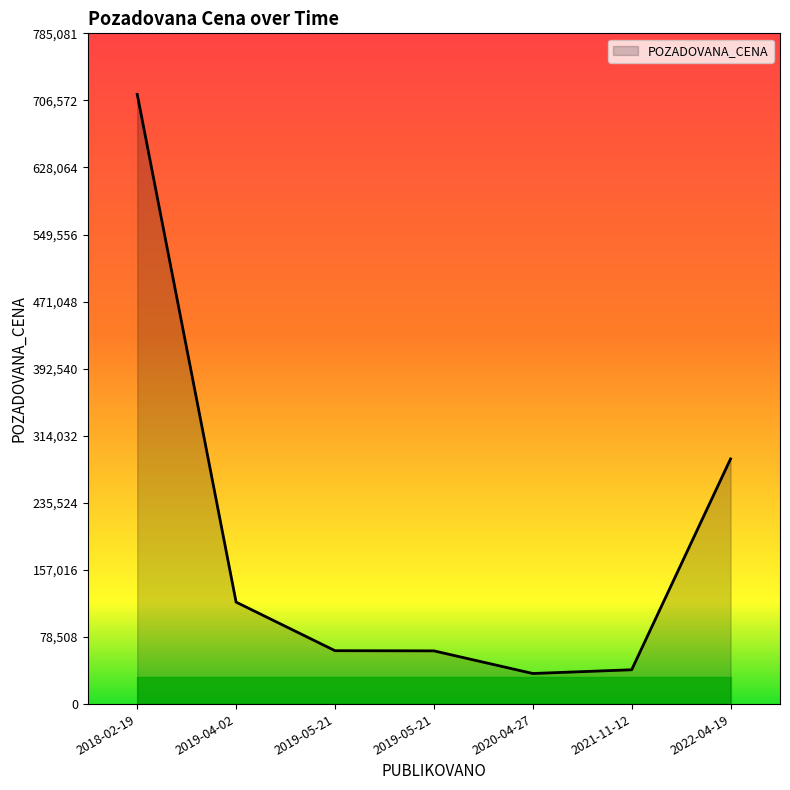

List the labels in order of value, largest first.

2018-02-19, 2022-04-19, 2019-04-02, 2019-05-21, 2019-05-21, 2021-11-12, 2020-04-27